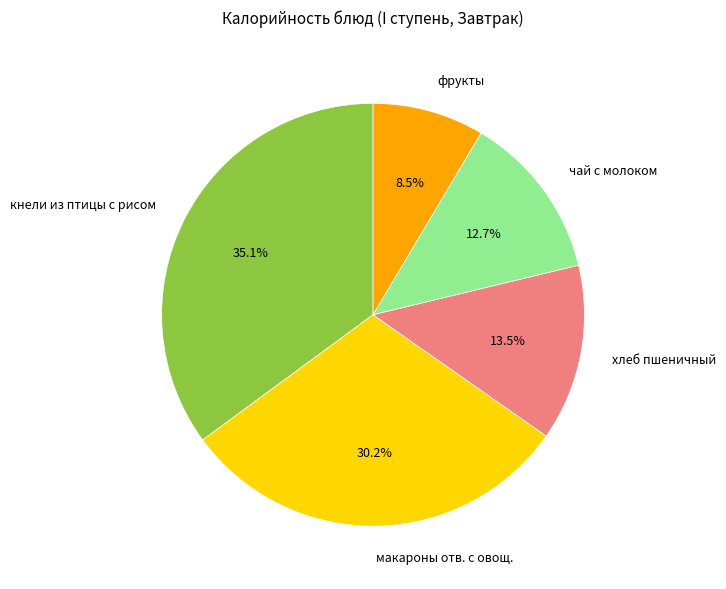

What portion of the pie excludes кнели из птицы с рисом?

64.9%